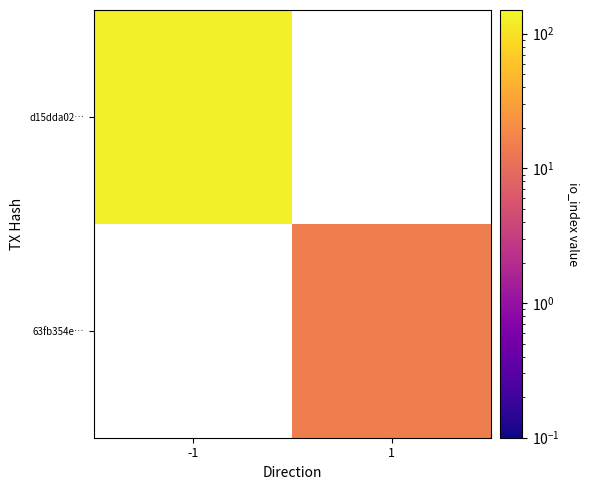

Count the number of categories in the chart.

2